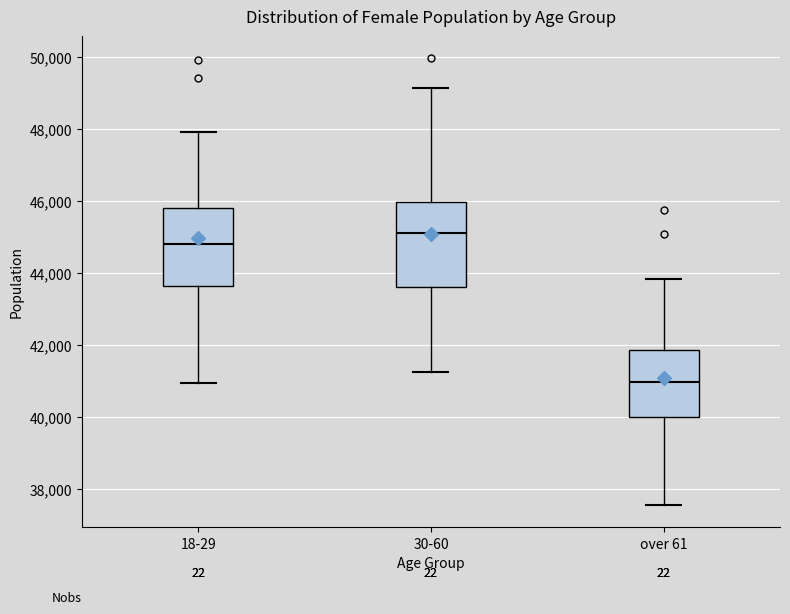

Reading left to right, transcribe this box plot: for each box, give where its median line is, the range the box spans, and where its two whiskers end, as read against the y-axis. The values are not printed on the chart, so give them approximately, as read against the axis.

18-29: median 44800, box 43600 to 45800, whiskers 41000 to 48000
30-60: median 45200, box 43600 to 46000, whiskers 41200 to 49200
over 61: median 41000, box 40000 to 41800, whiskers 37600 to 43800